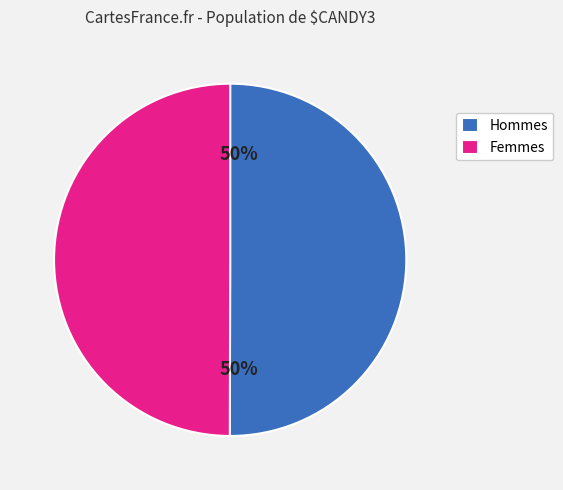

Do Femmes and Hommes together represent more than half of the pie?

Yes